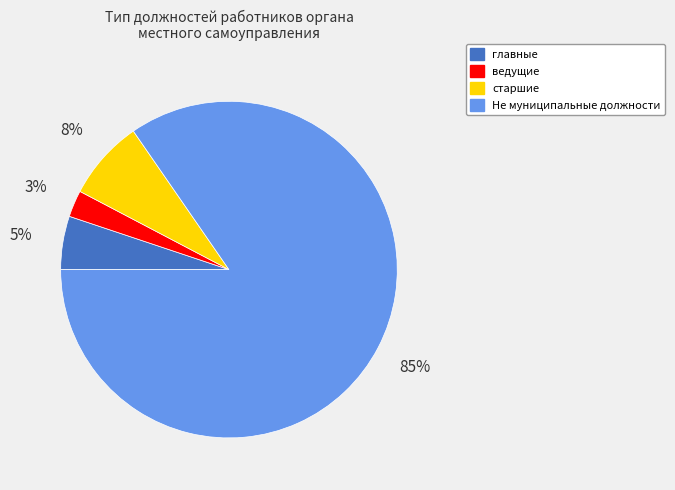

Is there any slice that represents more than half of the pie?

Yes